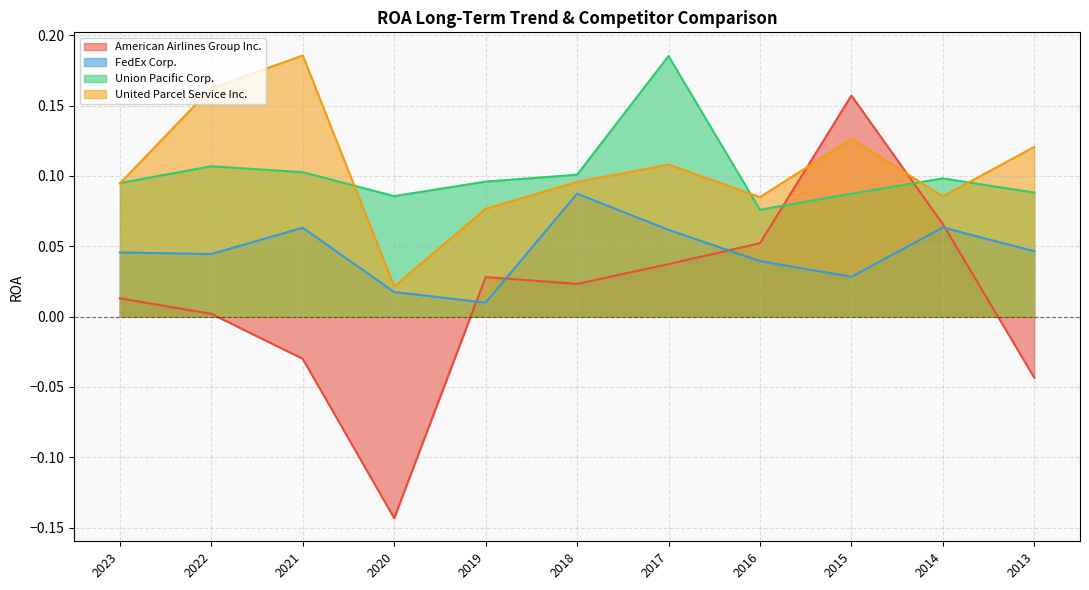

Which series changed the most between 2021 and 2015?

American Airlines Group Inc.